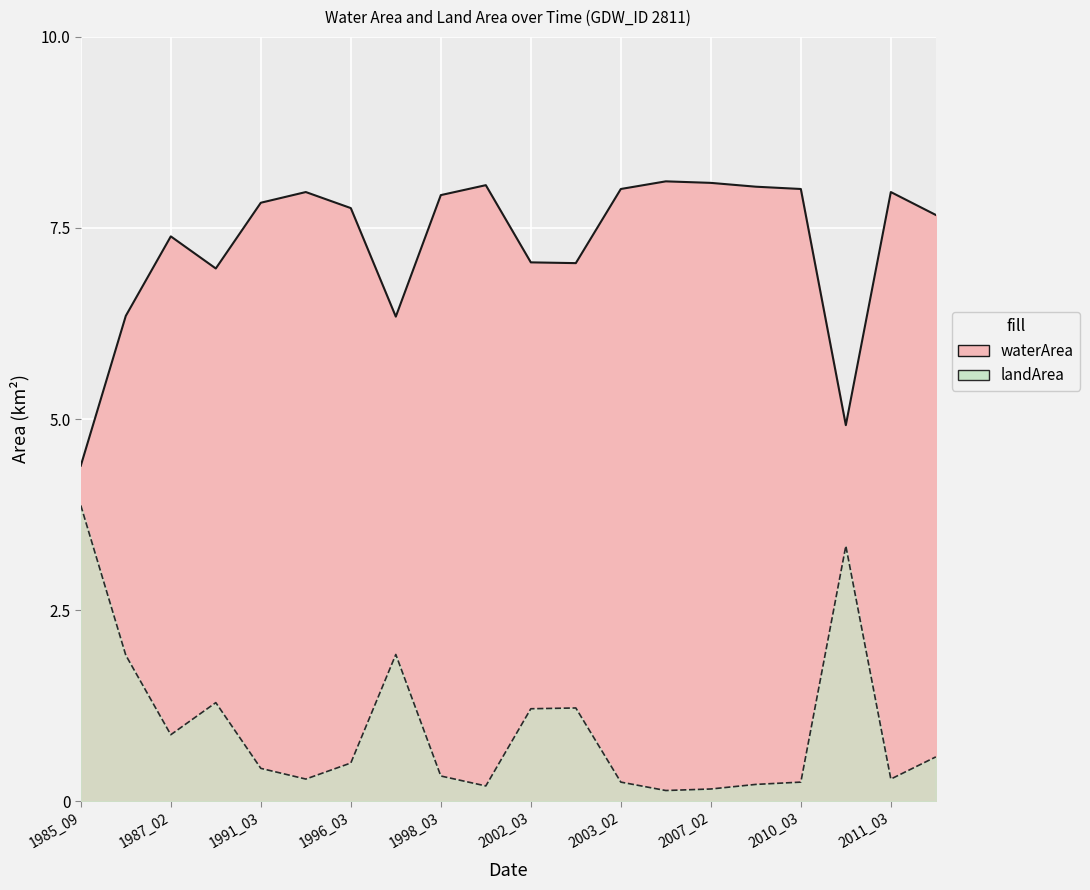

Rank the series by their average value, from highest to lowest.

waterArea, landArea